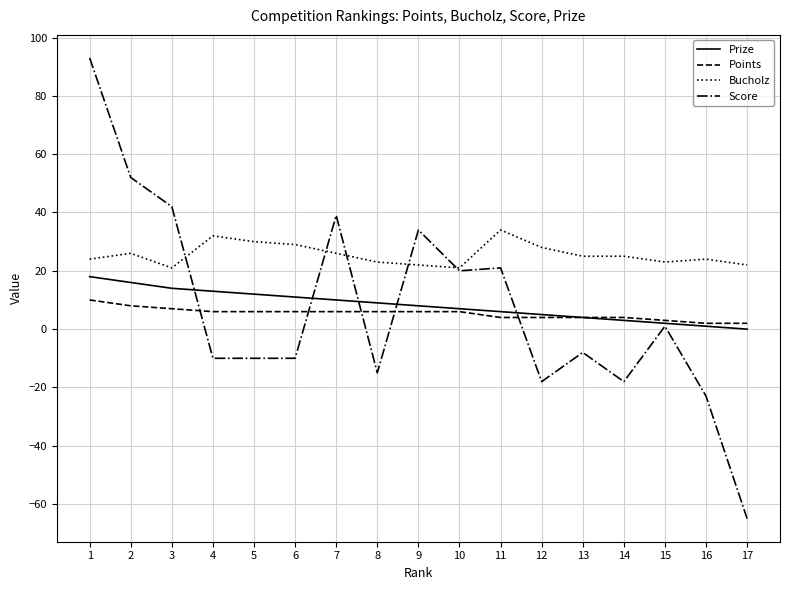

What are all the series names shown in the legend?

Prize, Points, Bucholz, Score